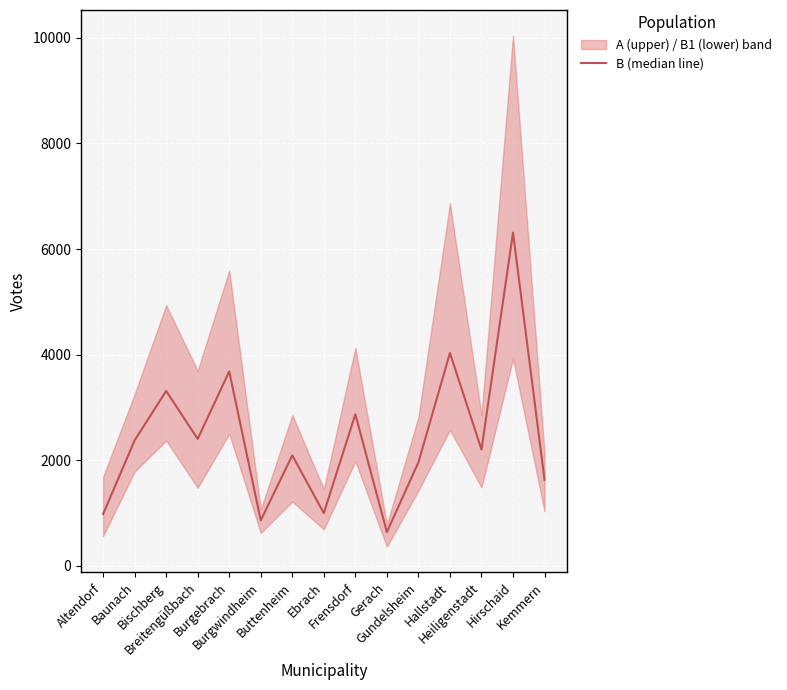

Reading left to right, transcribe all the data shown in this chart.

Altendorf=980	Baunach=2376	Bischberg=3311	Breitengüßbach=2403	Burgebrach=3682	Burgwindheim=861	Buttenheim=2092	Ebrach=998	Frensdorf=2870	Gerach=638	Gundelsheim=1958	Hallstadt=4031	Heiligenstadt=2202	Hirschaid=6310	Kemmern=1629